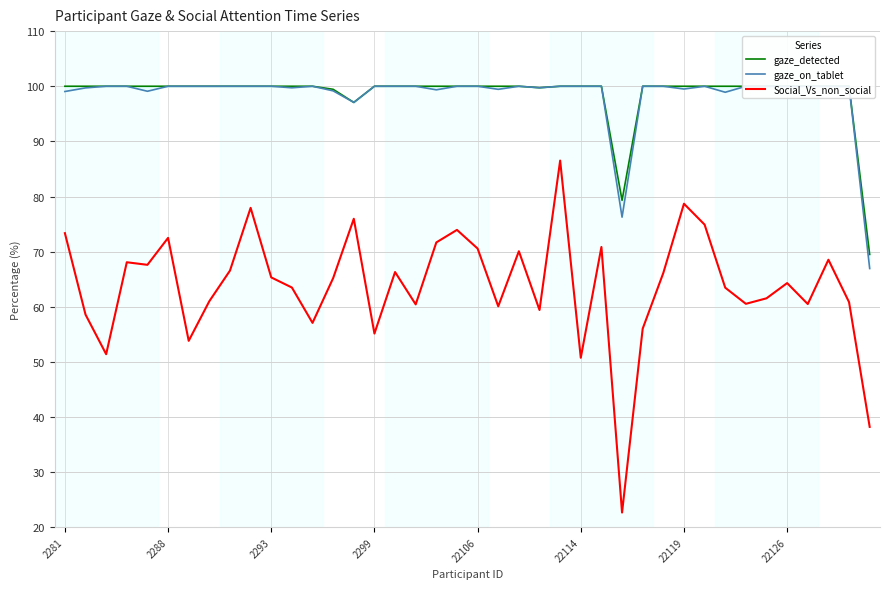

What position from the left is 34?

35